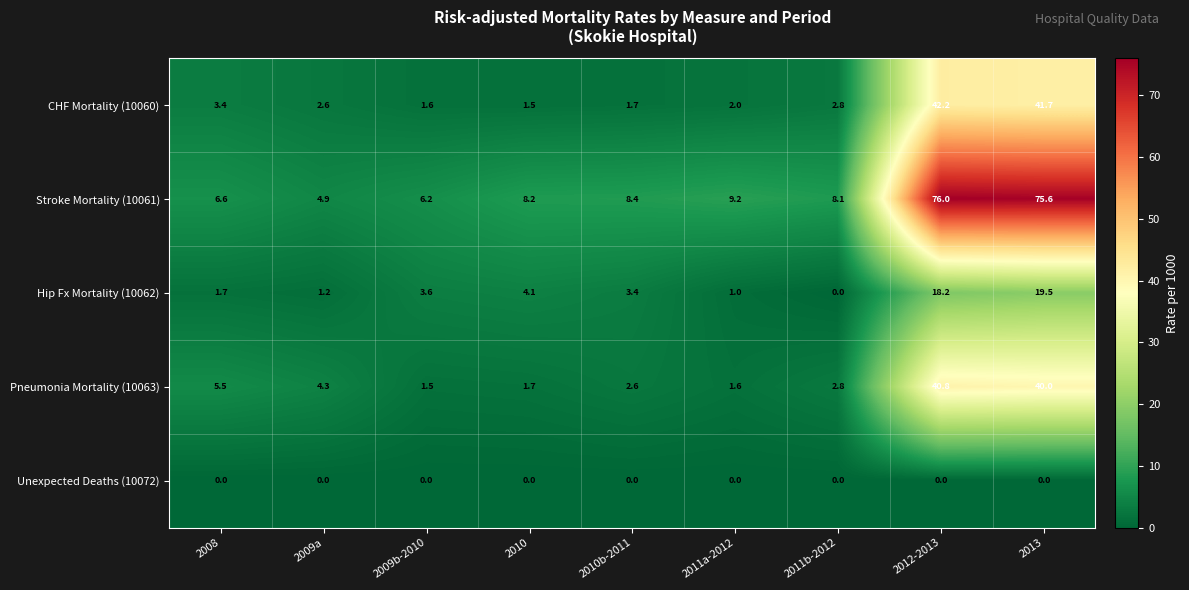

Read the Stroke Mortality (10061) value at 2009a.

4.9